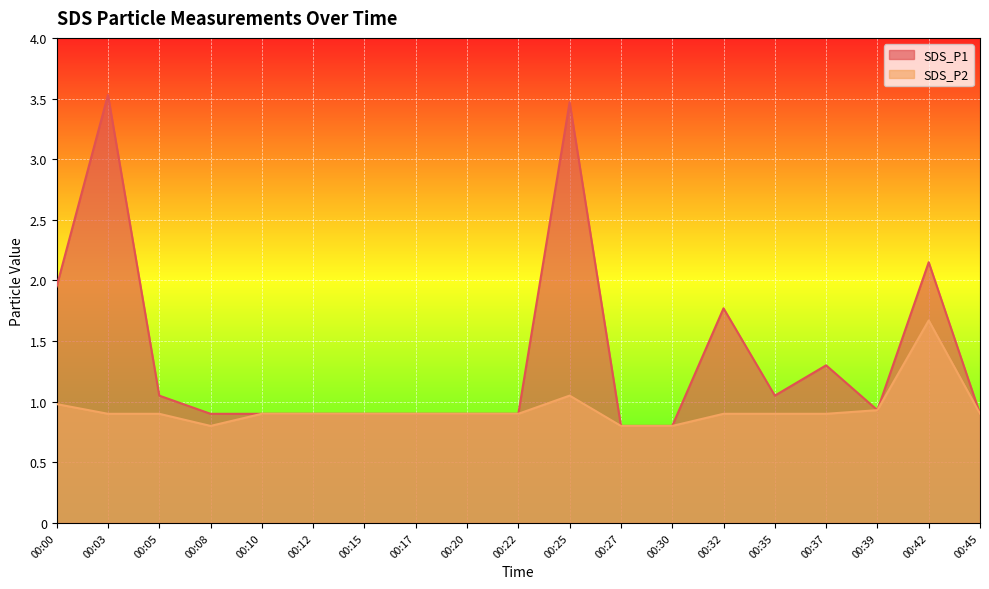

What is the greatest value displayed?

3.5